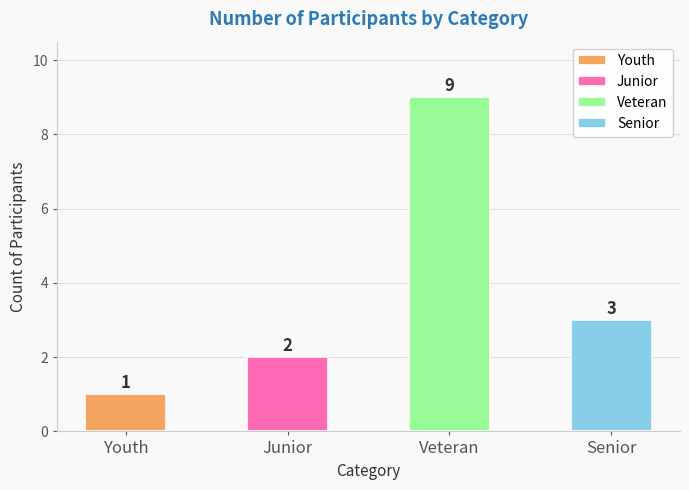

How many bars are there in total?

4